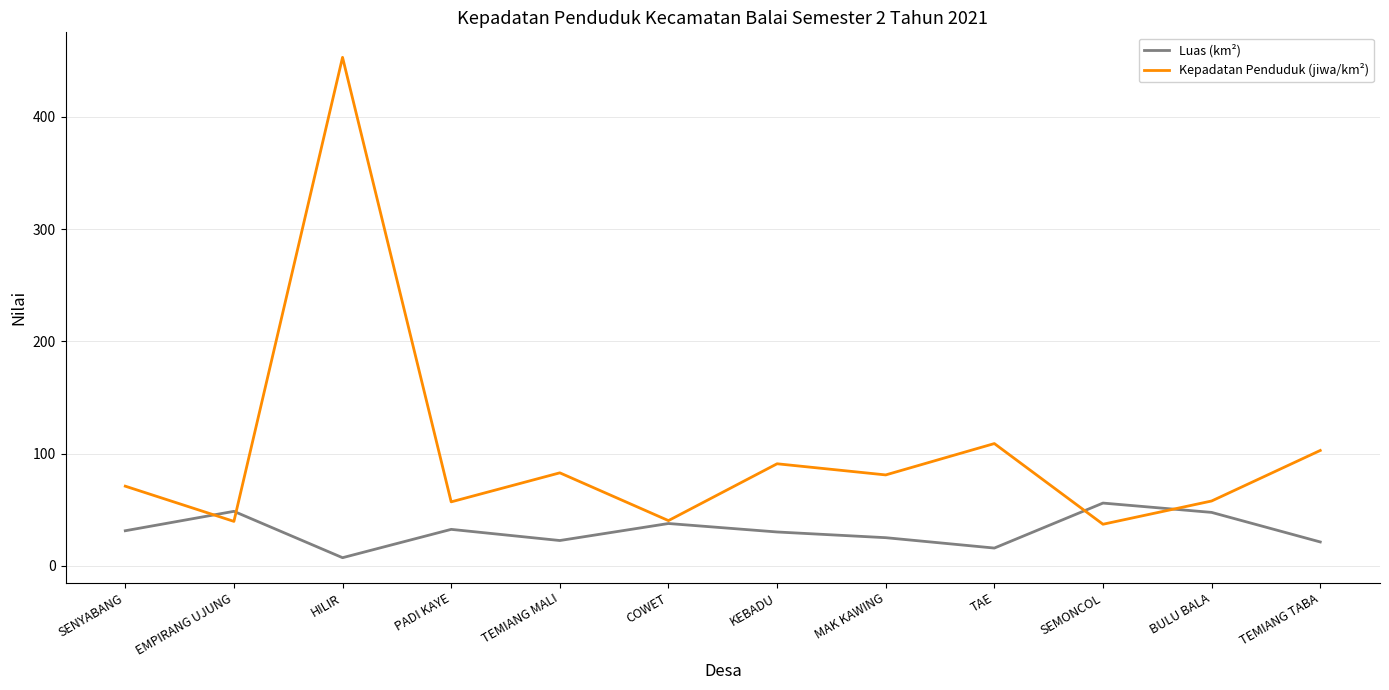

True or false: Kepadatan Penduduk (jiwa/km²) has more than 1 interior local peaks.

True